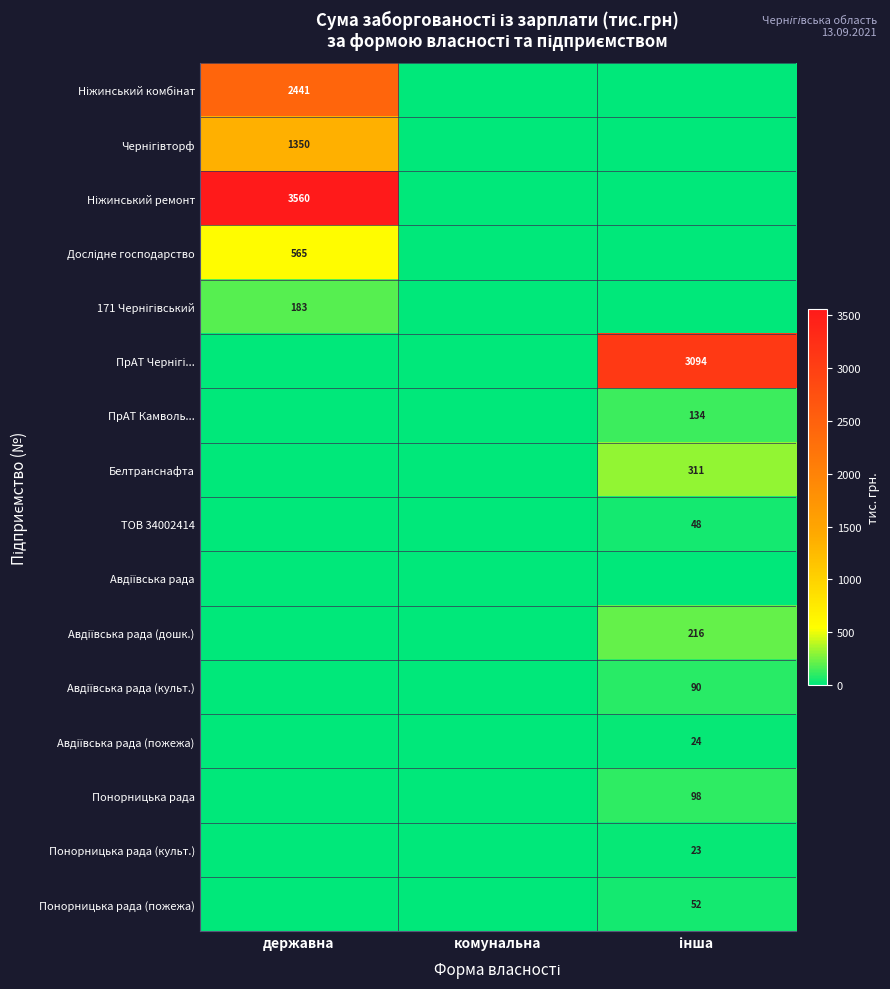

List the labels in order of Авдіївська рада (дошк.) value, largest first.

інша, державна, комунальна